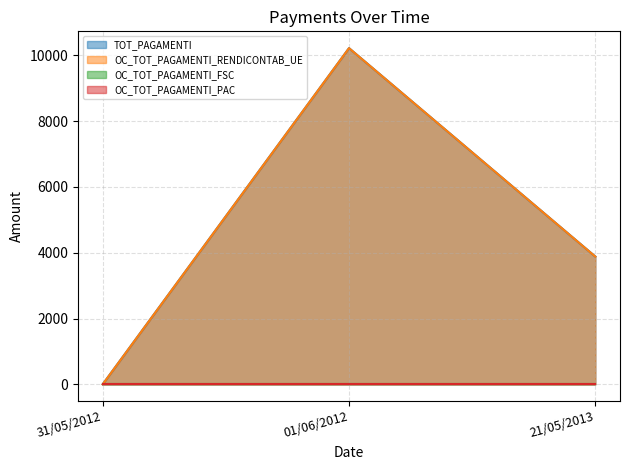

Does the chart display data point markers on the line(s)?

No